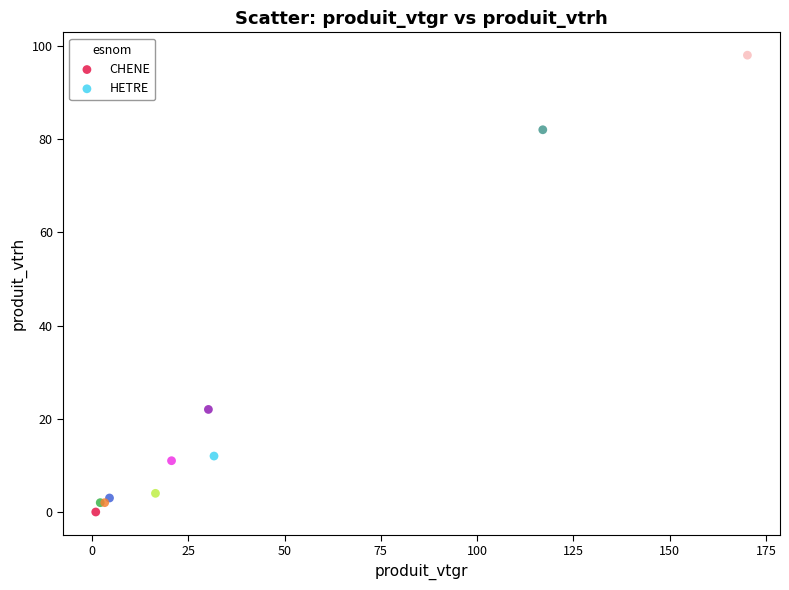

Which series reaches the maximum Y coordinate?

HETRE